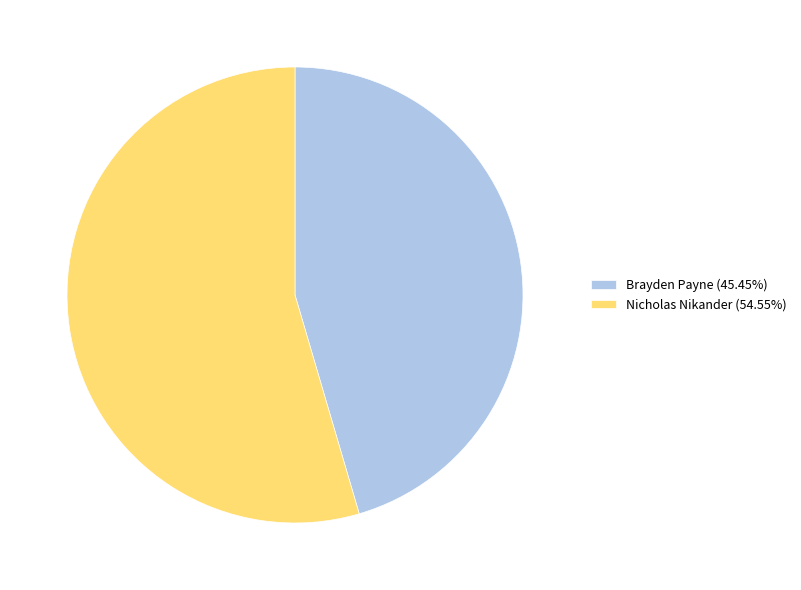

Is it true that Brayden Payne is 45% of the pie?

True